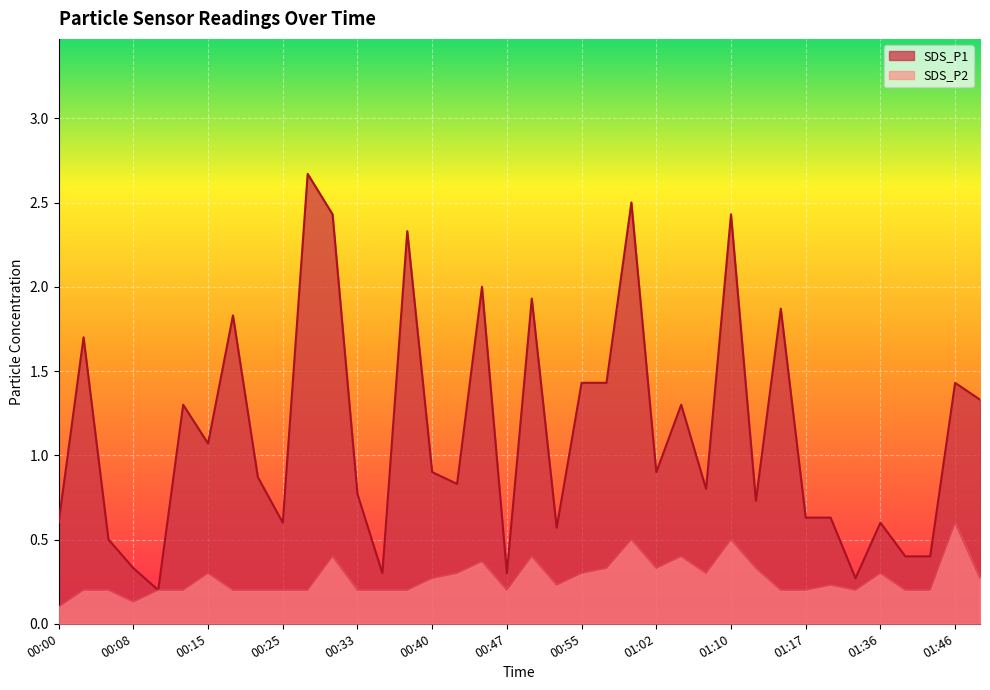

Where is SDS_P1 nearest to the value 1?

00:15